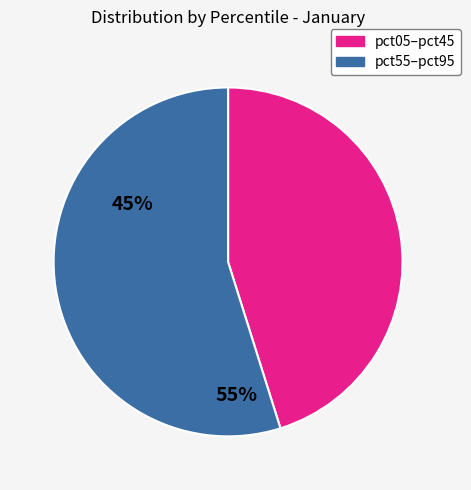

How many segments does this pie chart have?

2